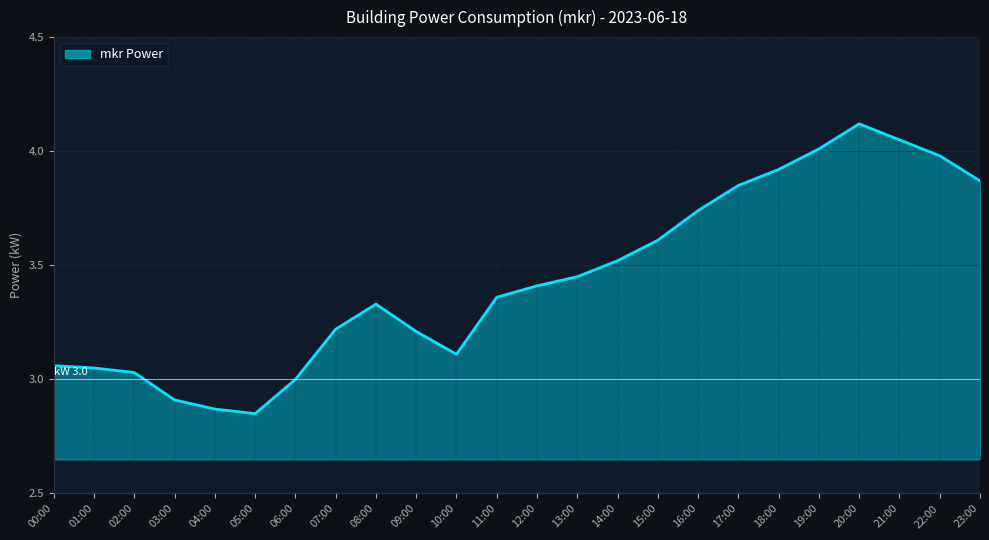

What is the difference between the maximum and minimum values?

1.3